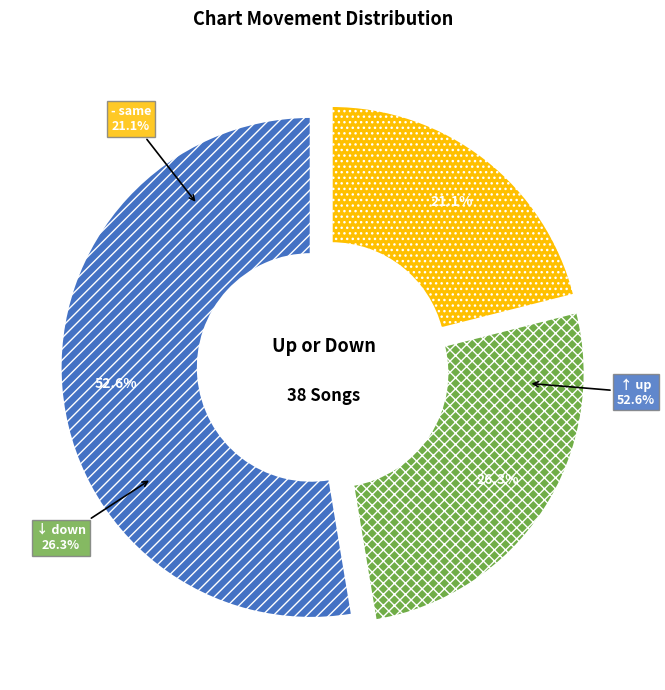

What is the change in value from down to -?

-2